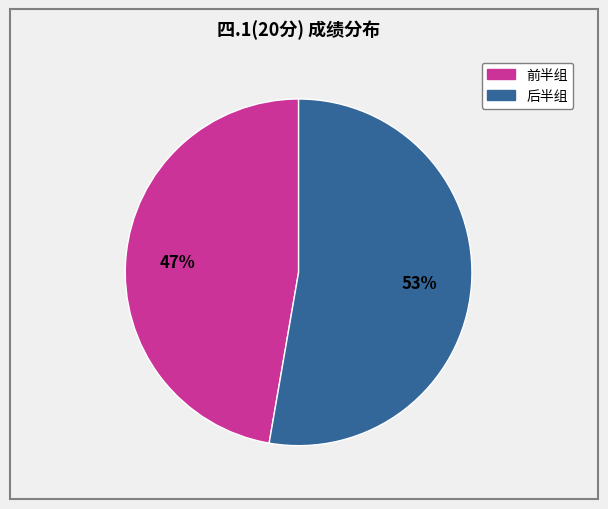

Is there a majority slice in this chart?

Yes